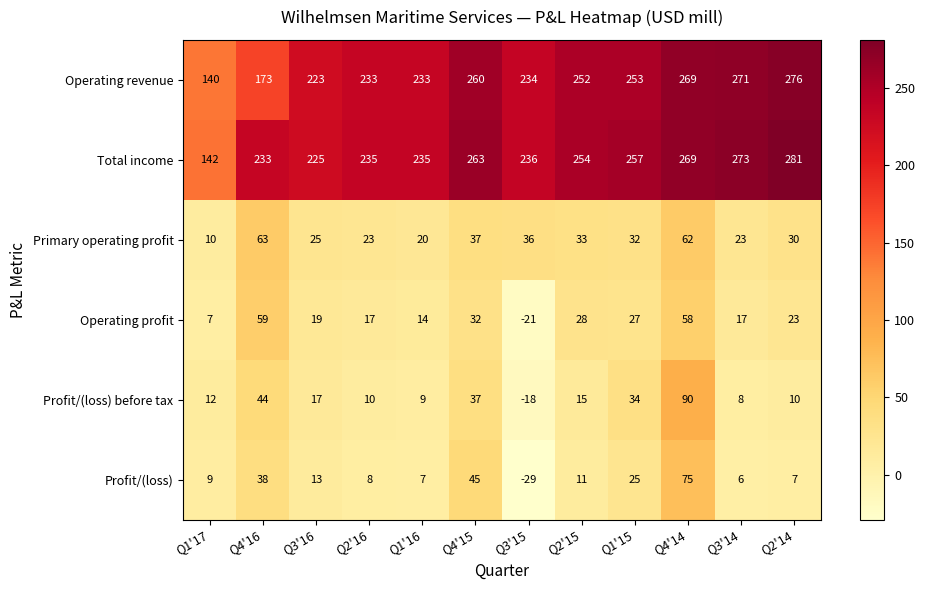

Where does the Total income series first go above 254?

Q4'15